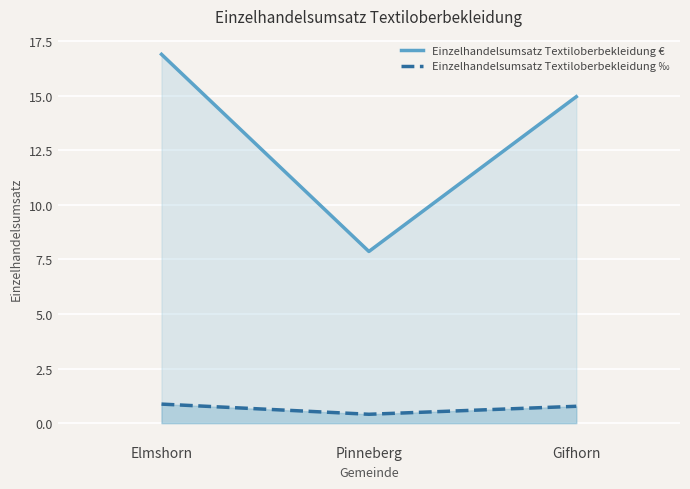

Is it true that Einzelhandelsumsatz Textiloberbekleidung ‰ equals 0.9 at Elmshorn?

True